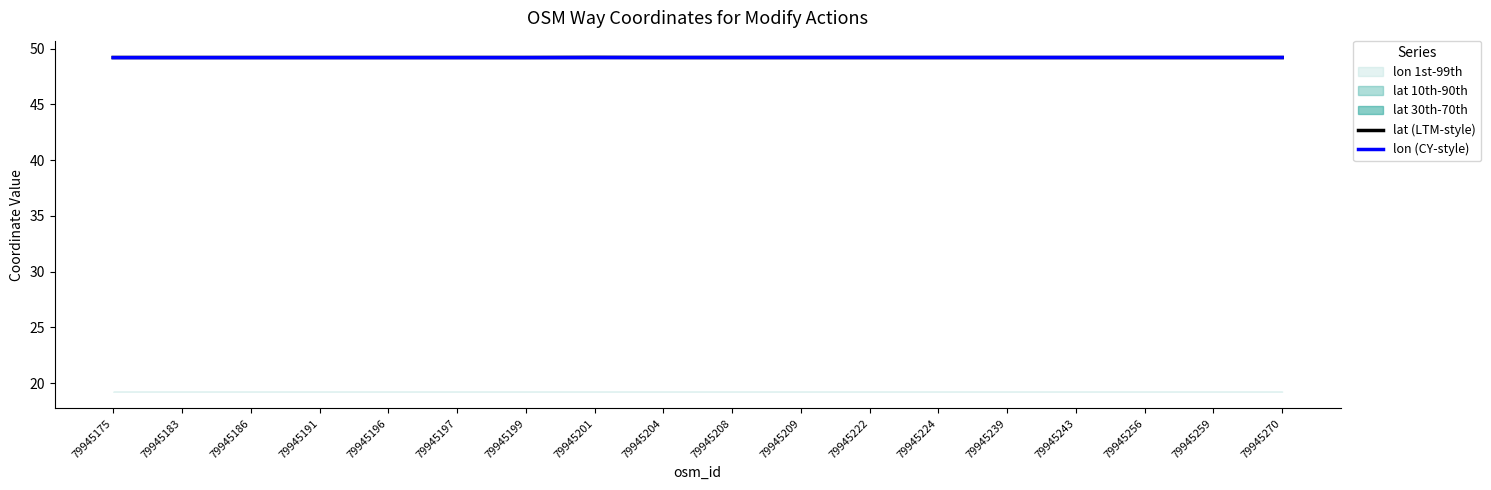

What is the value of the lon (CY-style) point at the 16th from the left?

49.2